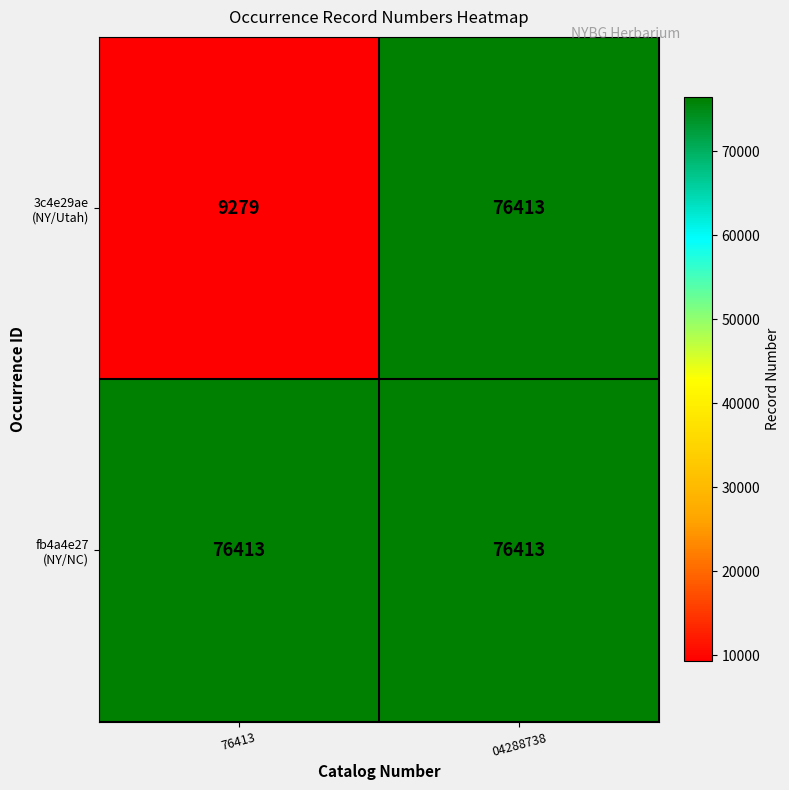

At which category is the sum across all series the highest?

04288738